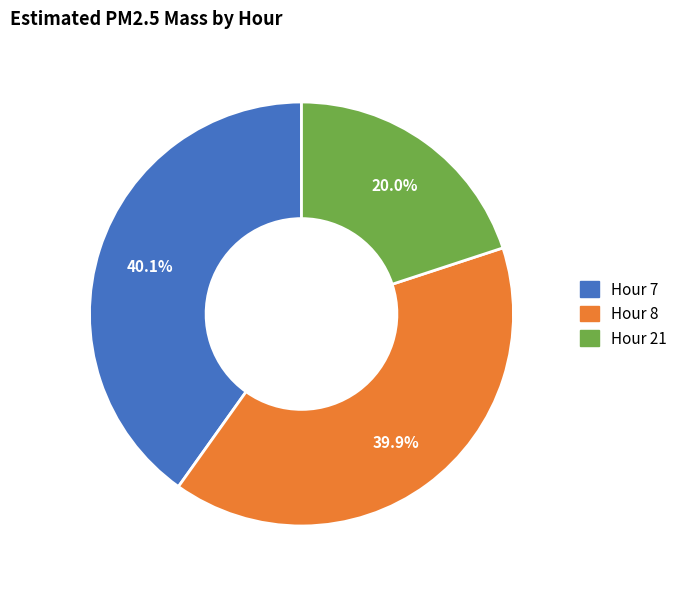

Is the sum of Hour 7 and Hour 21 greater than half?

Yes